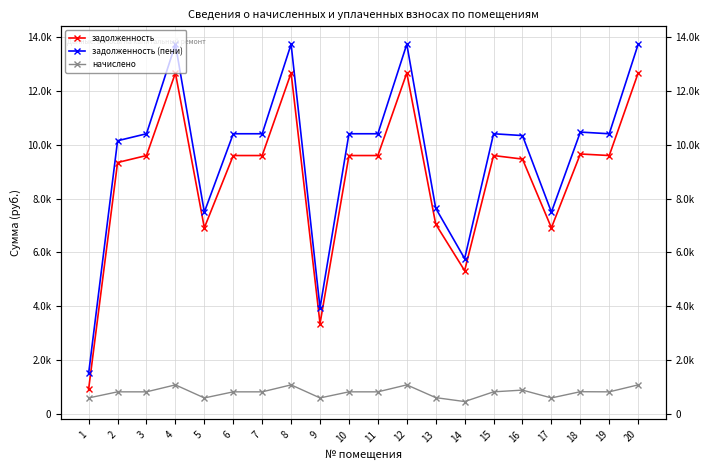

Which series has the largest range (max minus min)?

задолженность (пени)